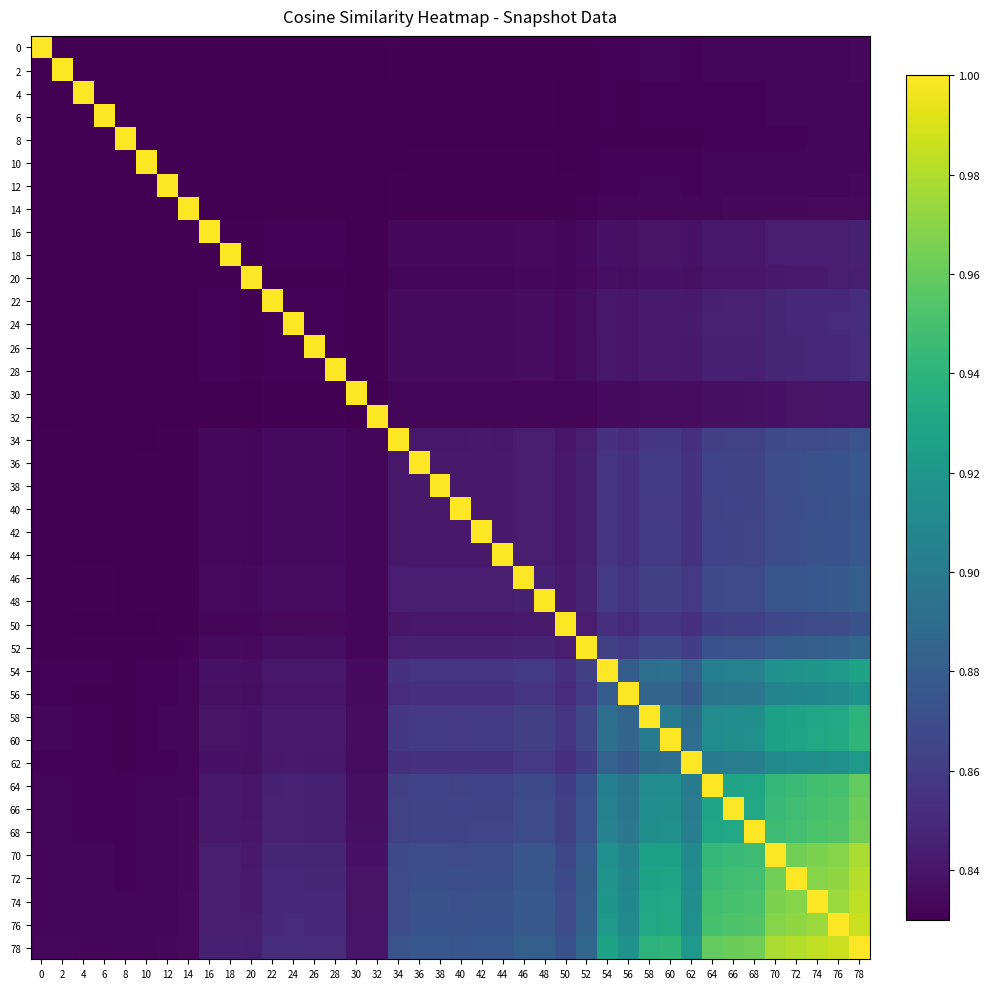

Between 30 and 26, which is larger?

26